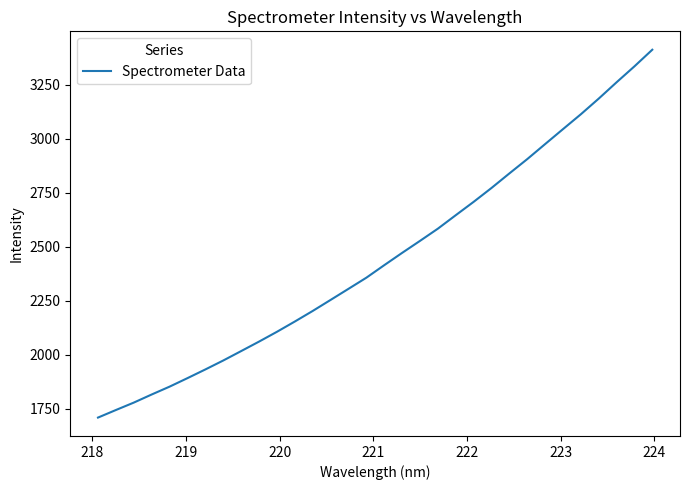

What is the minimum value shown in the chart?

1709.4